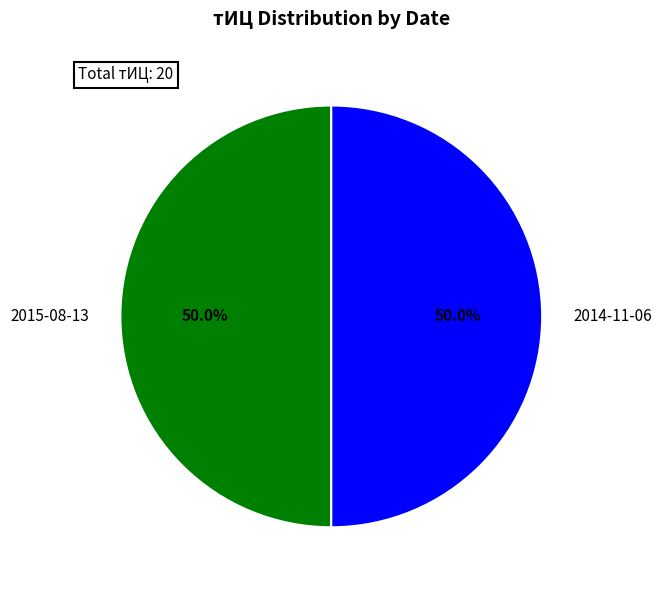

Approximately how many times larger is the value at 2015-08-13 compared to 2014-11-06?

1.0